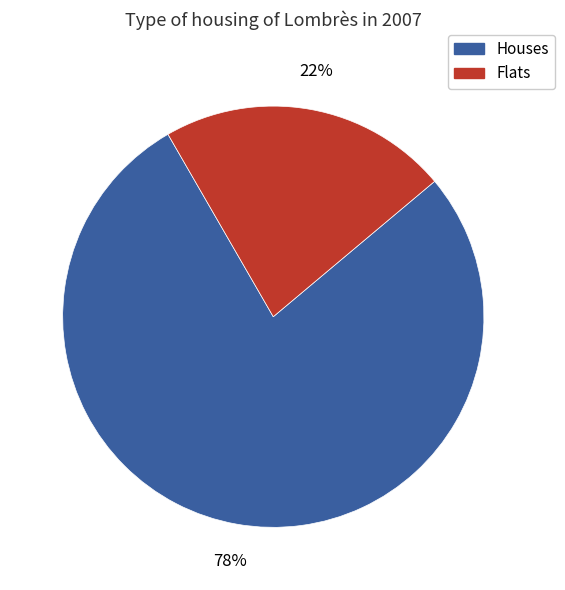

To the nearest percent, what is the difference between the largest and smallest slice percentages?

56%